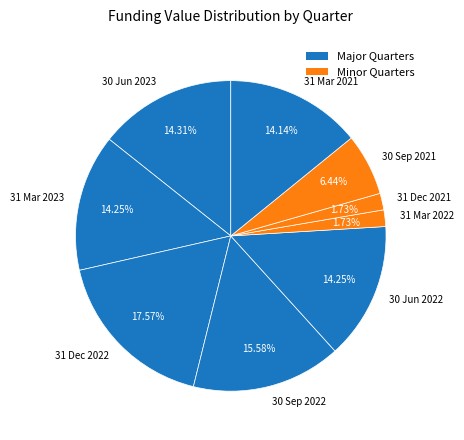

How many segments does this pie chart have?

9